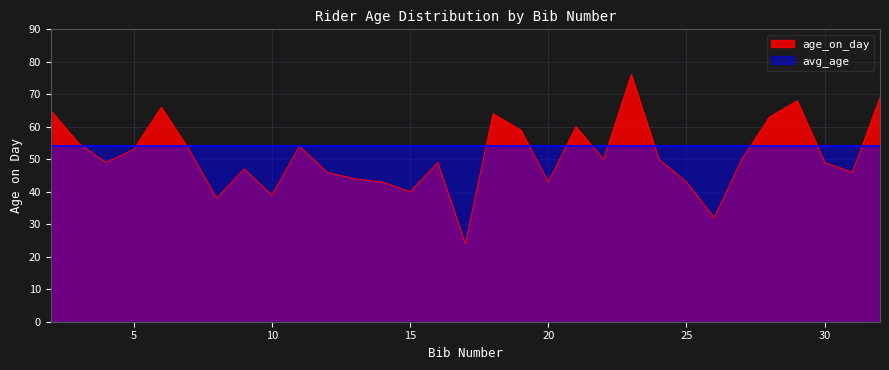

Rank the categories by value from lowest to highest.

17, 26, 8, 10, 15, 14, 20, 25, 13, 12, 31, 9, 4, 16, 30, 22, 24, 27, 5, 7, 11, 3, 19, 21, 28, 18, 2, 6, 29, 32, 23